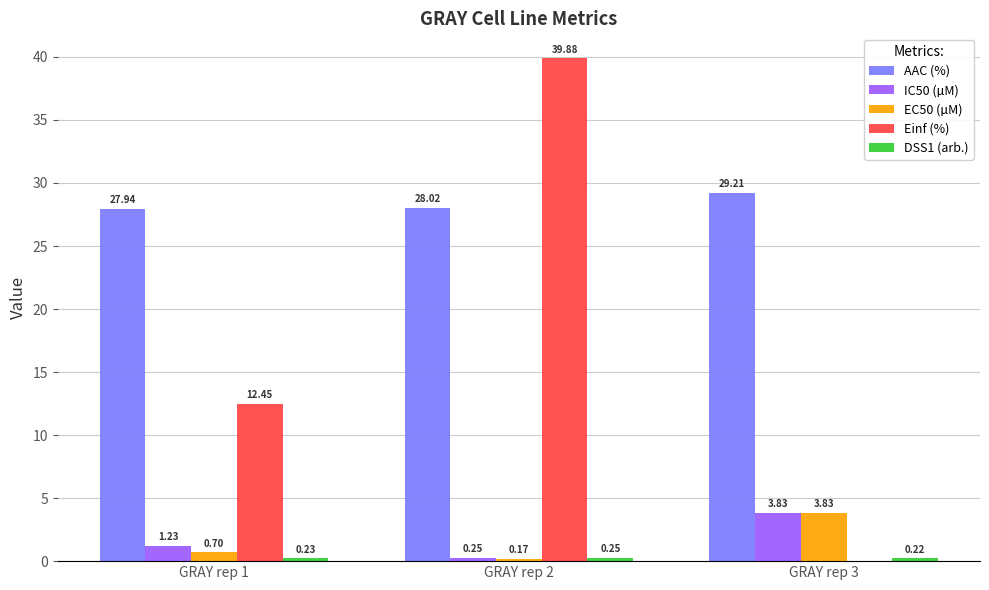

Between GRAY rep 2 and GRAY rep 3, which series saw the biggest shift?

Einf (%)